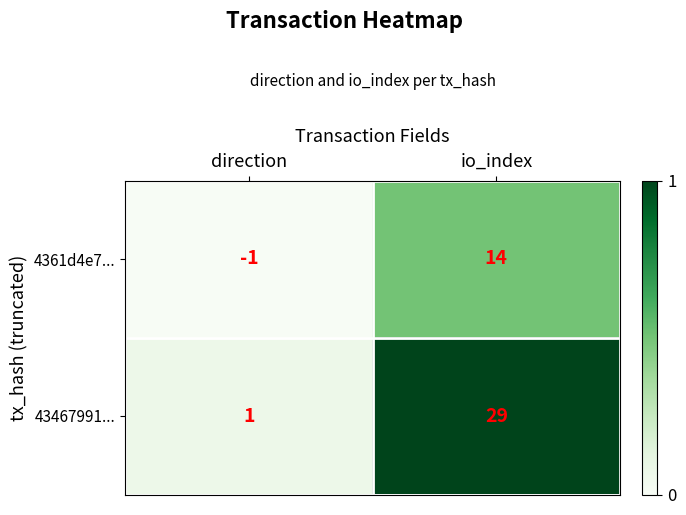

At how many categories does at least one series exceed 0?

2